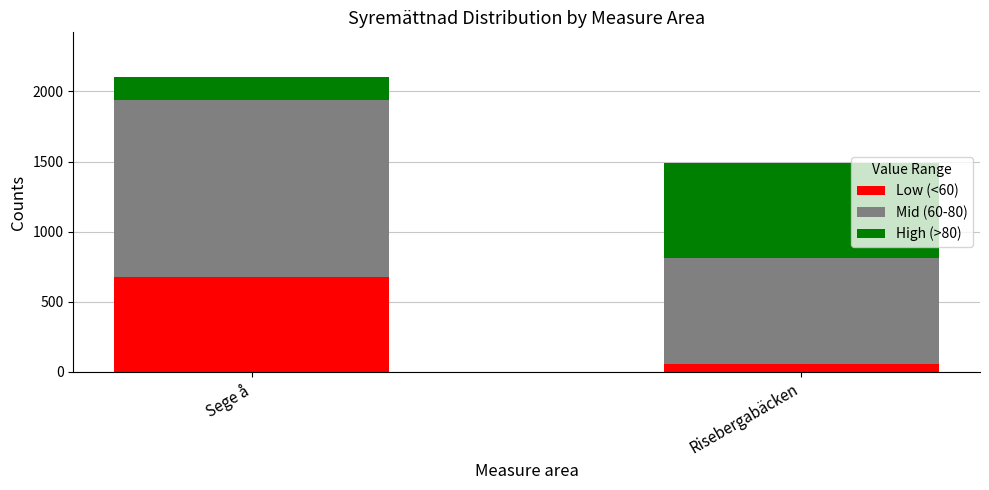

At which category is the sum across all series the highest?

Sege å